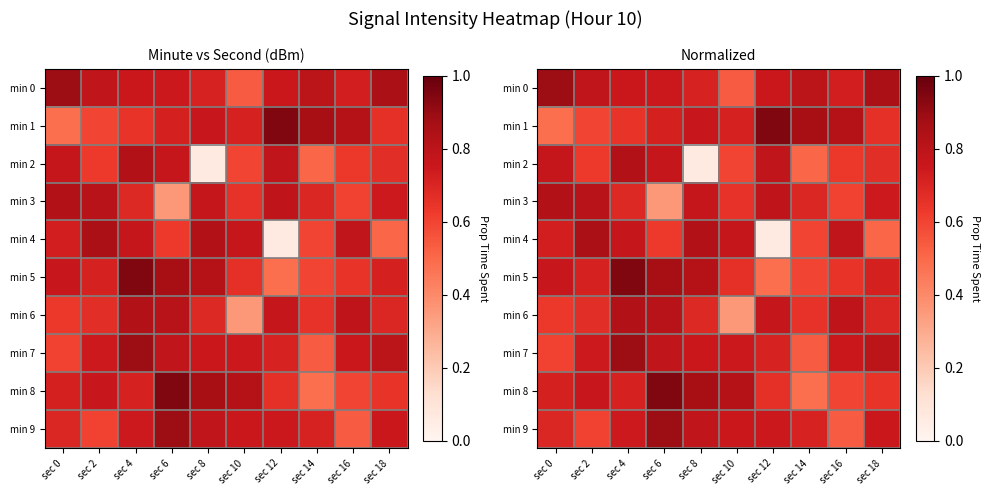

Count the min 6 values in the range 0 to 1.

10